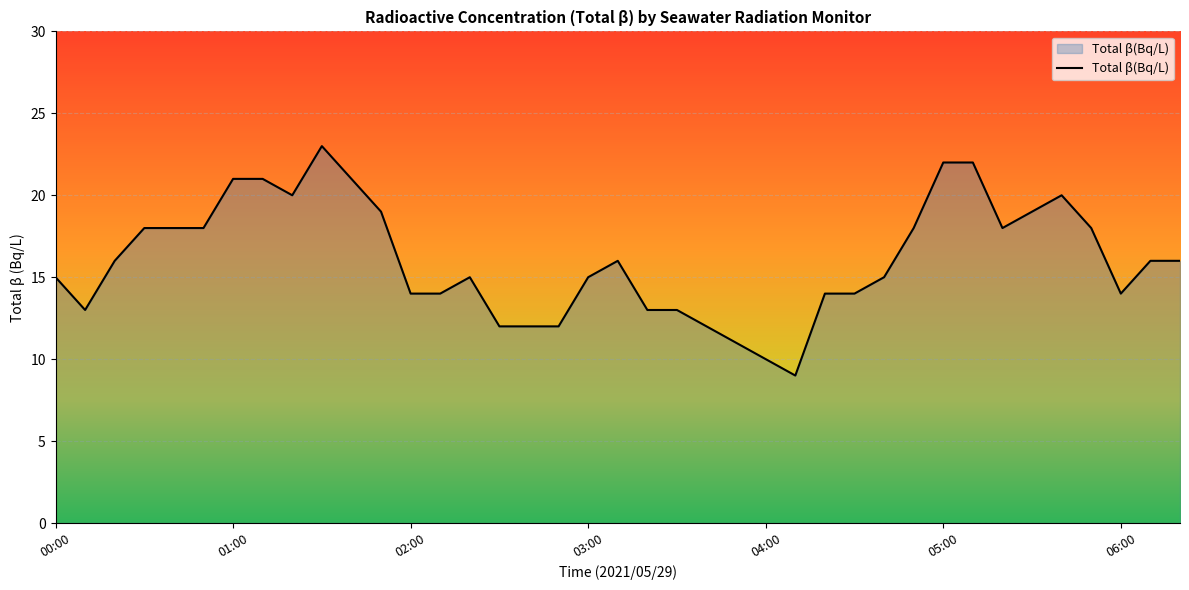

What is the difference between the maximum and minimum values?

14